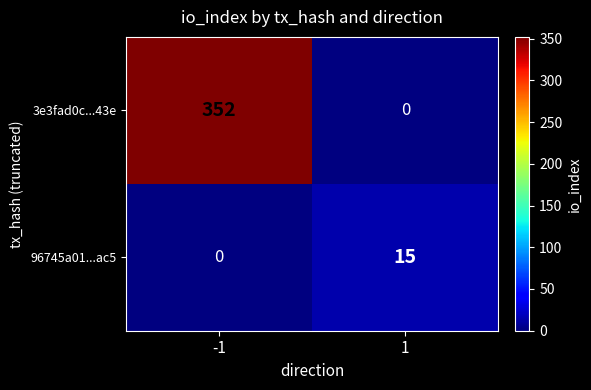

Between 1 and -1, which is larger?

-1